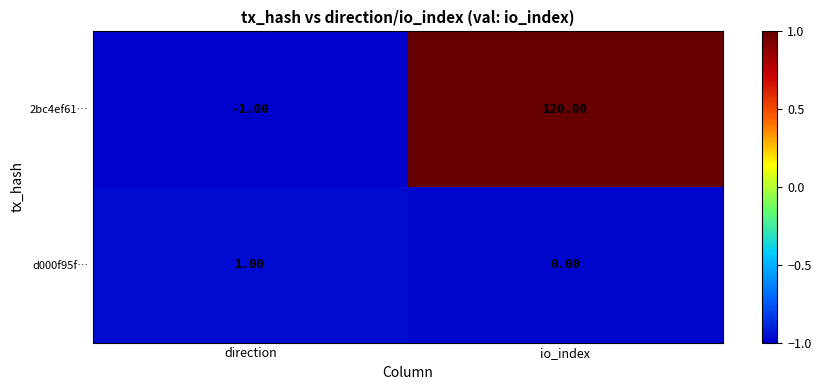

Which label corresponds to the smallest value in the chart?

direction